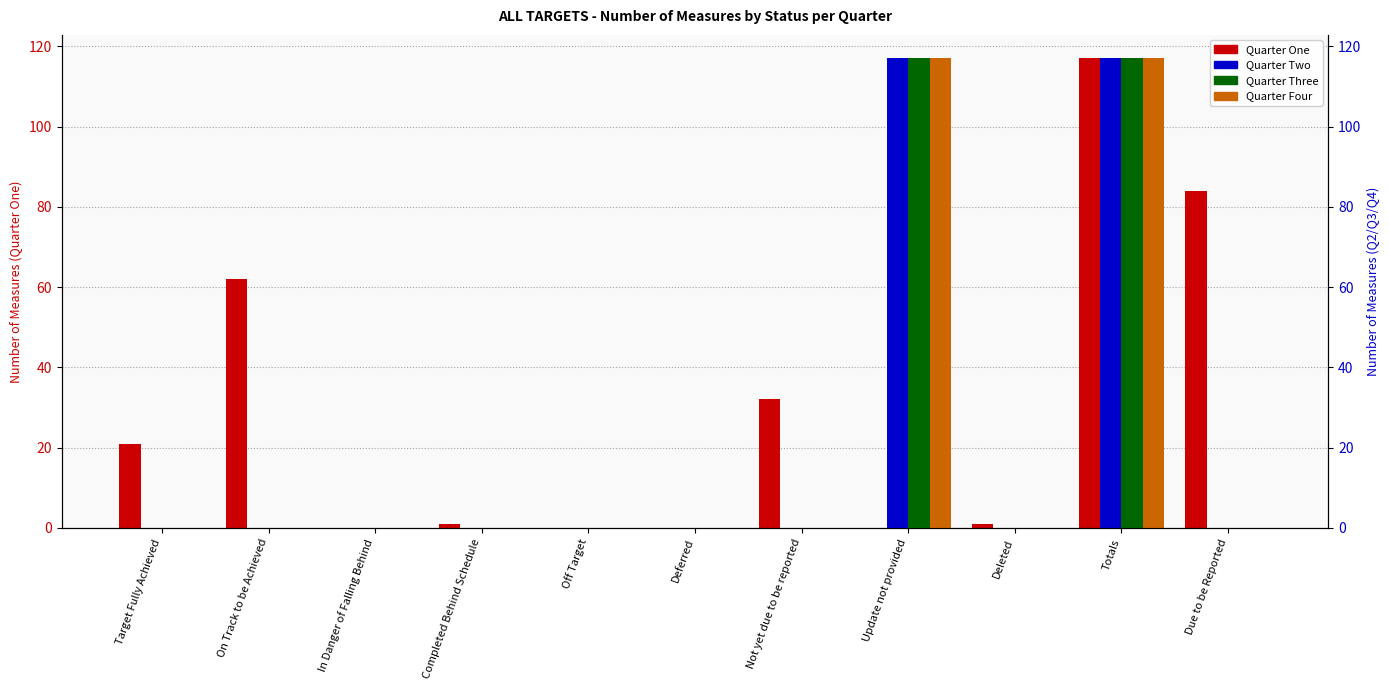

Reading left to right, list all the values displayed in this chart.

Quarter One: Target Fully Achieved=21	On Track to be Achieved=62	In Danger of Falling Behind=0	Completed Behind Schedule=1	Off Target=0	Deferred=0	Not yet due to be reported=32	Update not provided=0	Deleted=1	Totals=117	Due to be Reported=84
Quarter Two: Target Fully Achieved=0	On Track to be Achieved=0	In Danger of Falling Behind=0	Completed Behind Schedule=0	Off Target=0	Deferred=0	Not yet due to be reported=0	Update not provided=117	Deleted=0	Totals=117	Due to be Reported=0
Quarter Three: Target Fully Achieved=0	On Track to be Achieved=0	In Danger of Falling Behind=0	Completed Behind Schedule=0	Off Target=0	Deferred=0	Not yet due to be reported=0	Update not provided=117	Deleted=0	Totals=117	Due to be Reported=0
Quarter Four: Target Fully Achieved=0	On Track to be Achieved=0	In Danger of Falling Behind=0	Completed Behind Schedule=0	Off Target=0	Deferred=0	Not yet due to be reported=0	Update not provided=117	Deleted=0	Totals=117	Due to be Reported=0